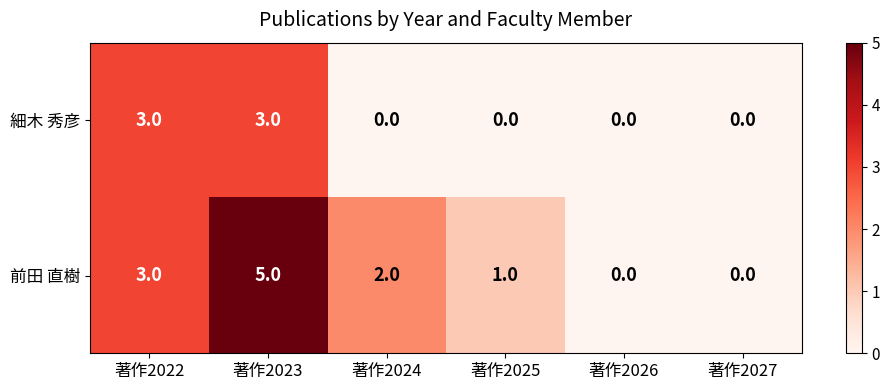

Reading left to right, extract all data points from this chart.

細木 秀彦: 著作2022=3	著作2023=3	著作2024=0	著作2025=0	著作2026=0	著作2027=0
前田 直樹: 著作2022=3	著作2023=5	著作2024=2	著作2025=1	著作2026=0	著作2027=0